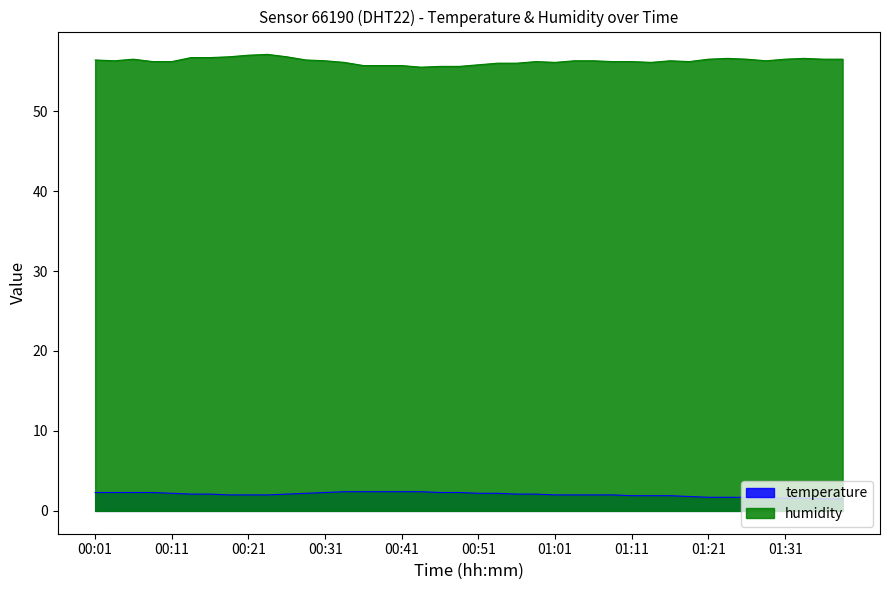

The value of humidity at 00:33 is 21.7. True or false?

False